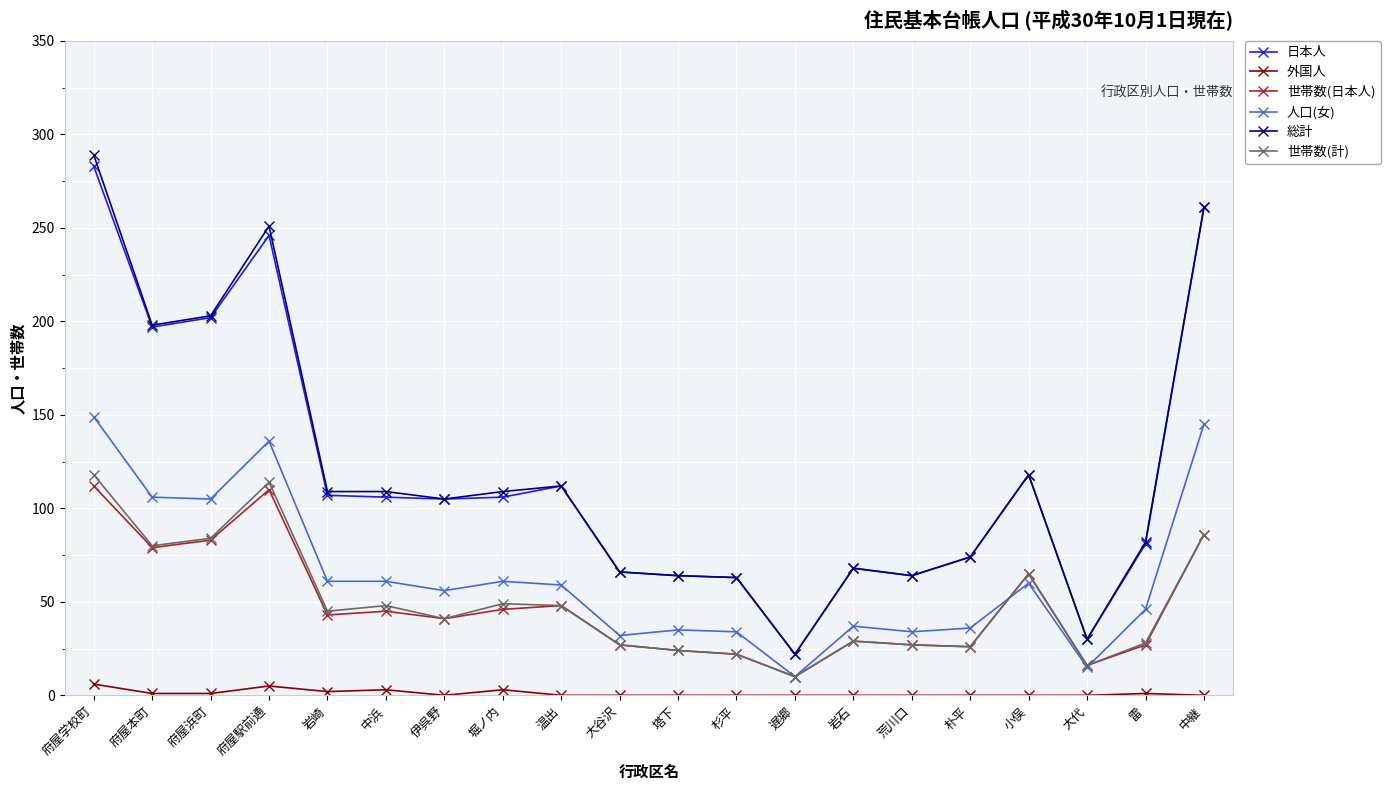

At which category does 総計 reach its first local valley?

府屋本町